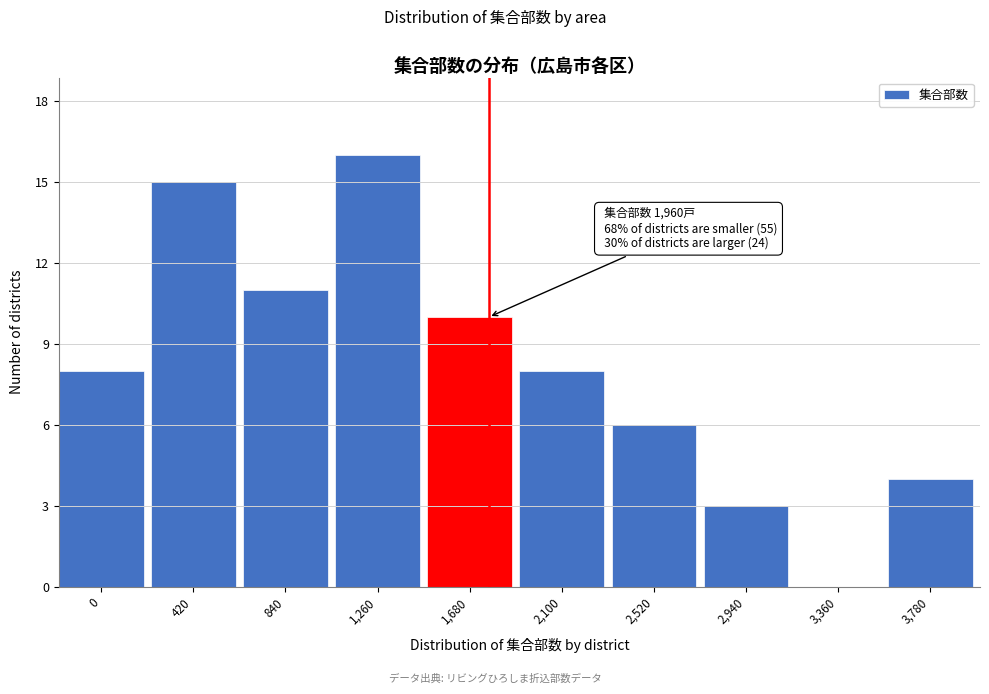

Reading left to right, transcribe all the data shown in this chart.

0=8	420=15	840=11	1,260=16	1,680=10	2,100=8	2,520=6	2,940=3	3,360=0	3,780=4